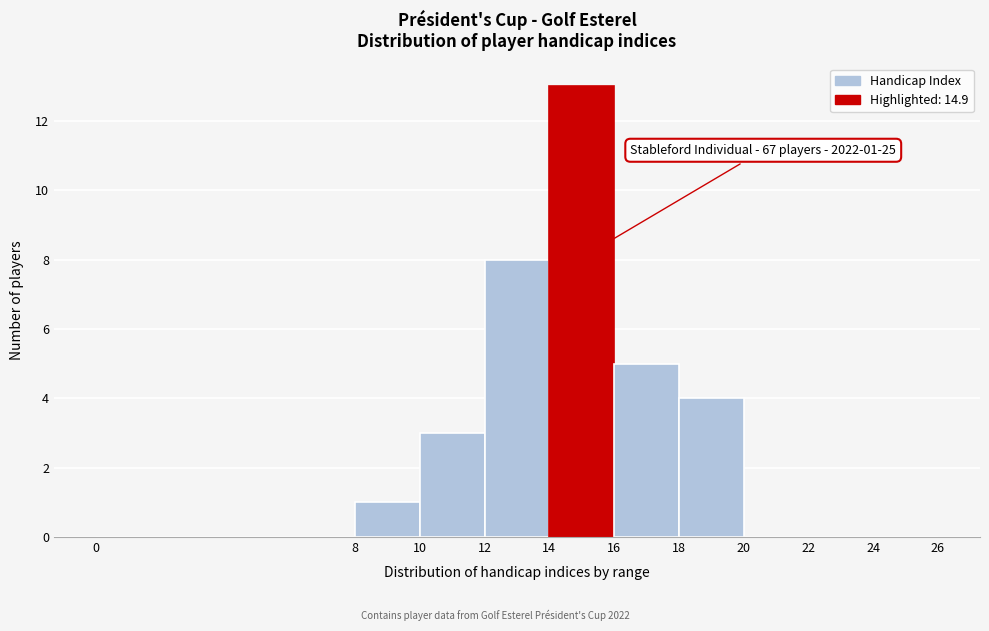

Which range on the x-axis has the tallest bar?

14 to 16